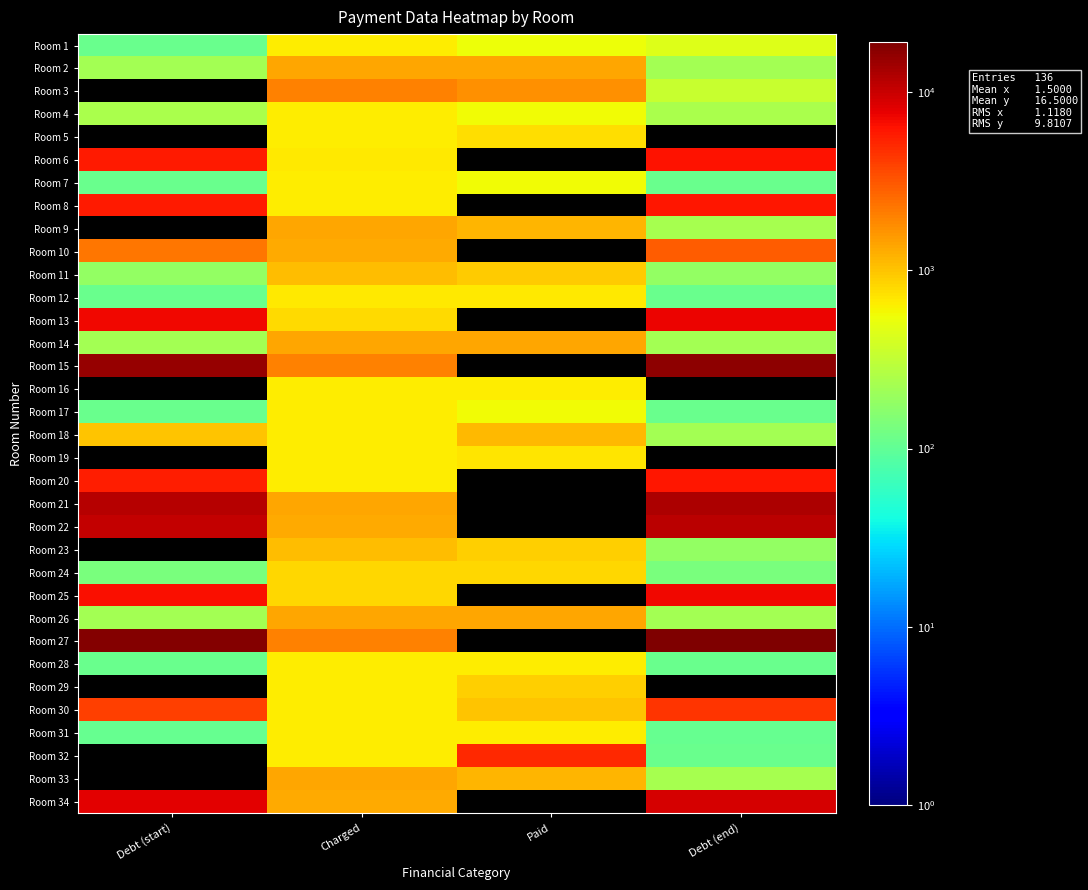

At which label does Room 1 reach its minimum?

Debt (start)